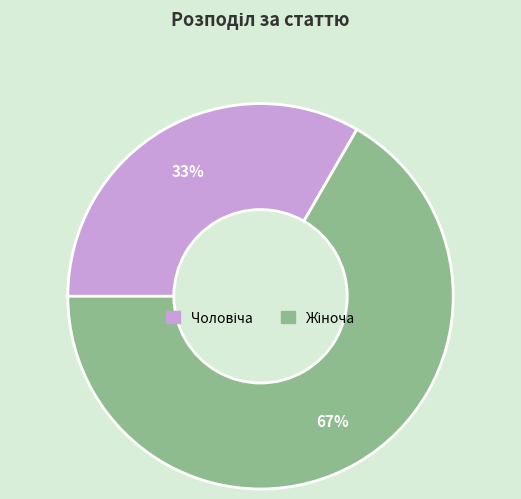

To the nearest percent, what is the average slice percentage?

50%